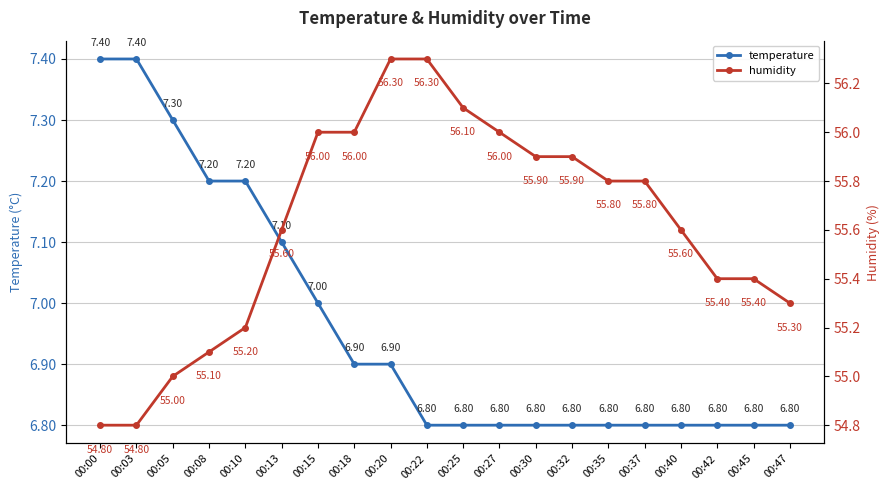

Which series has the largest range (max minus min)?

humidity